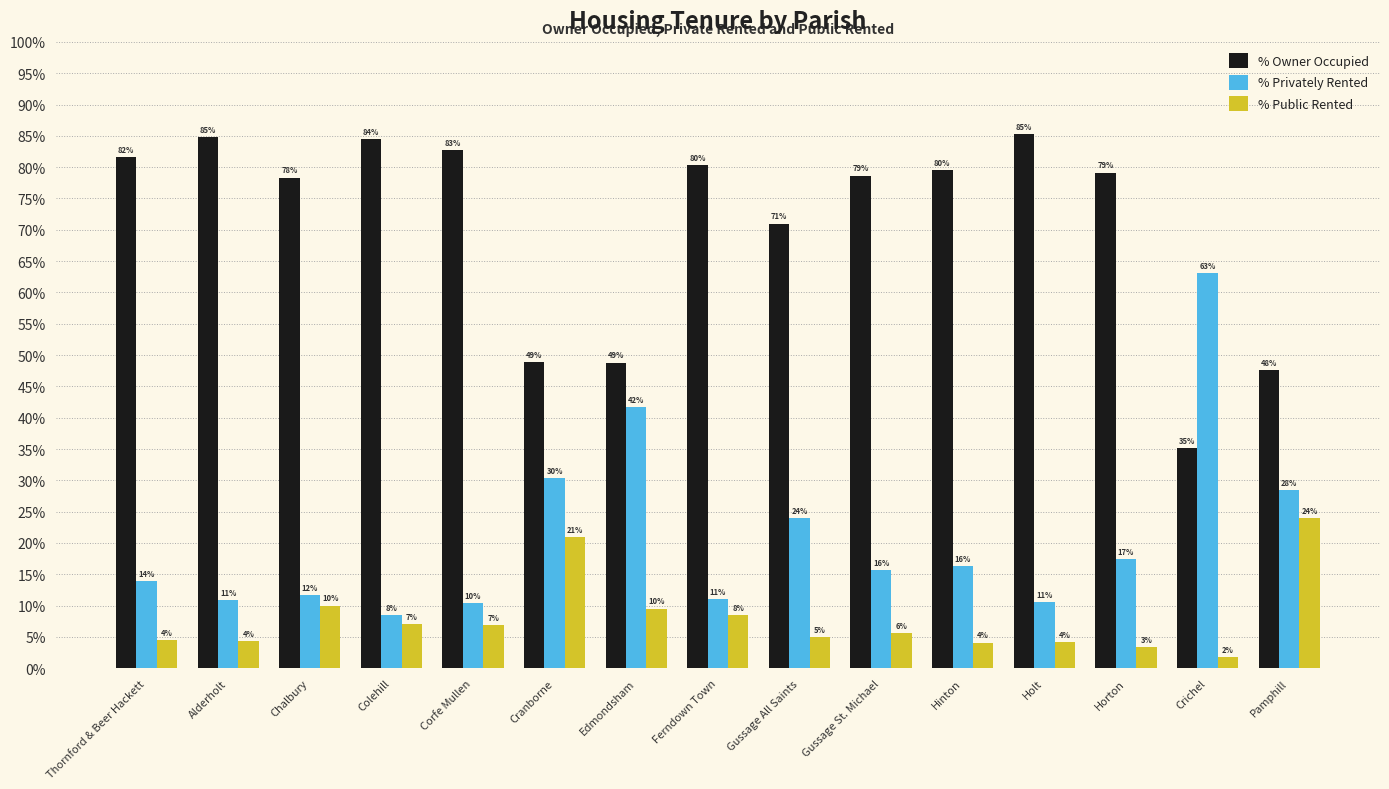

What is the sum of the % Public Rented values at Hinton and Corfe Mullen?

11.0